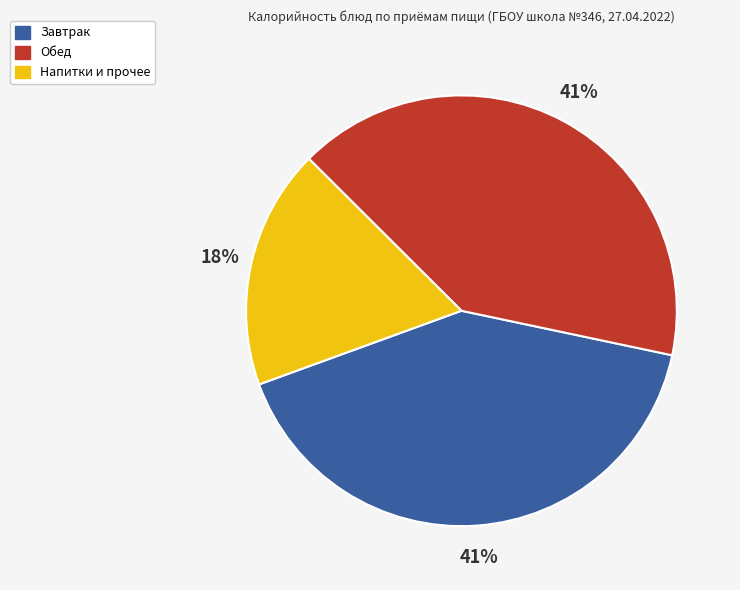

To the nearest percent, what is the average slice percentage?

33%